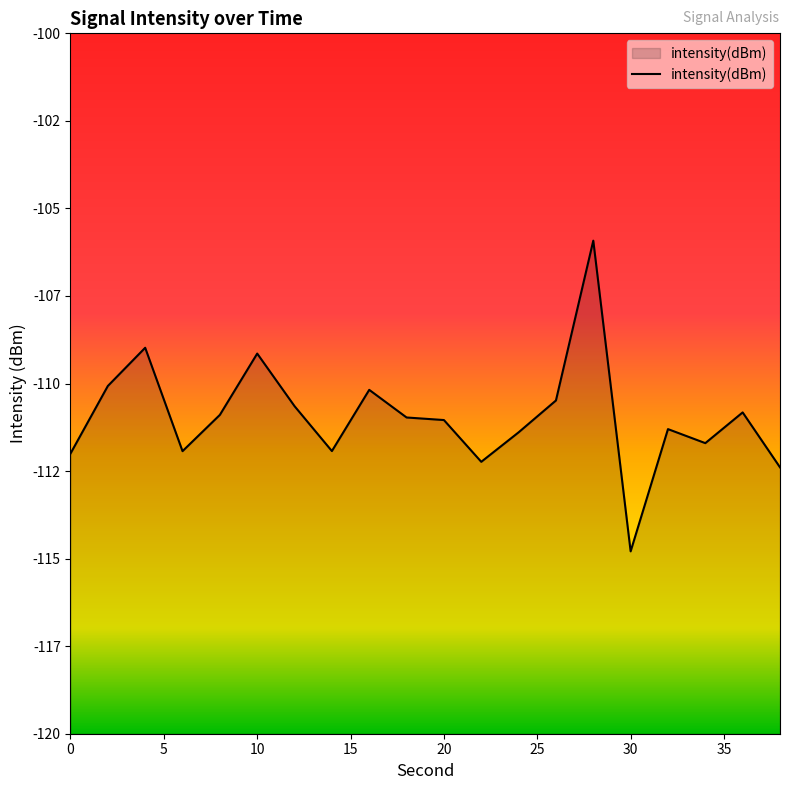

How many distinct data groups are displayed?

1